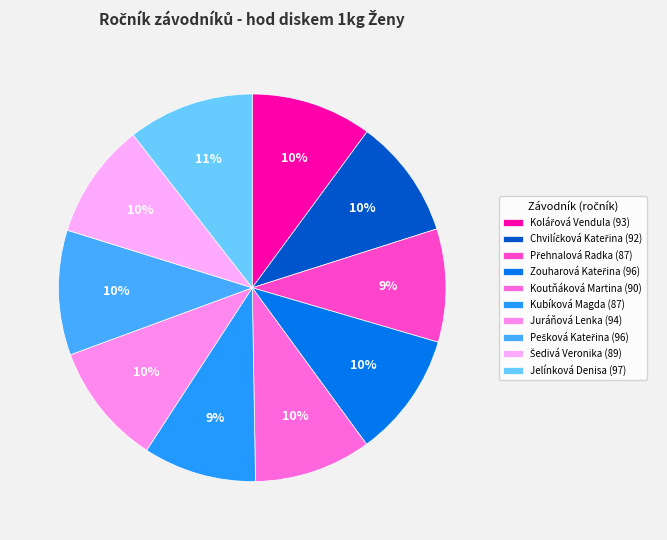

To the nearest percent, what is the average slice percentage?

10%